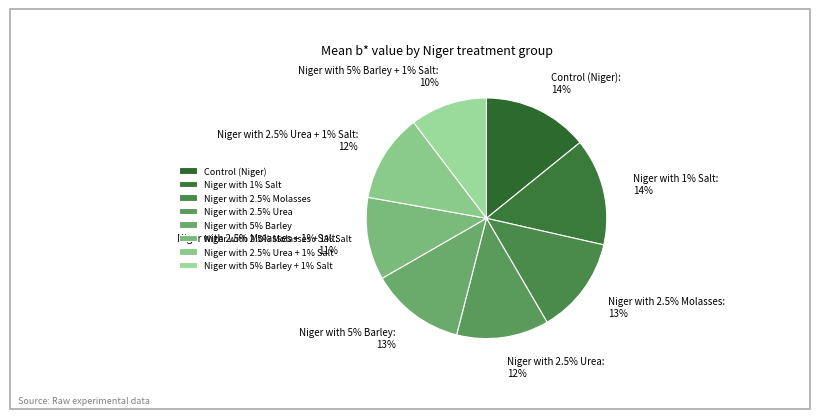

Between Niger with 5% Barley and Niger with 1% Salt, which is larger?

Niger with 1% Salt